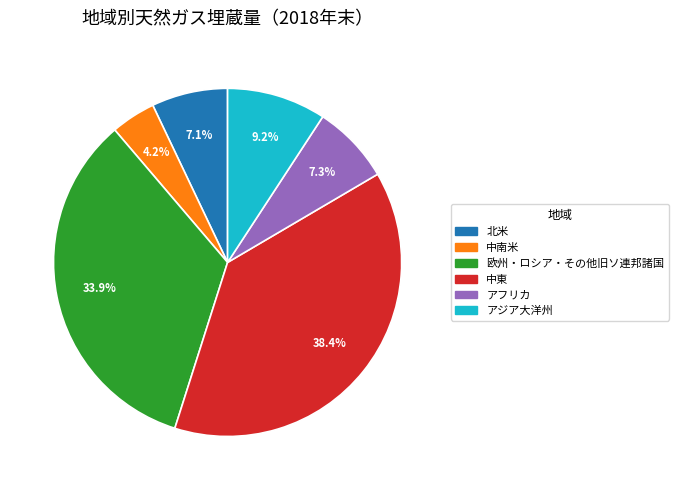

Which category has the smallest portion of the pie?

中南米